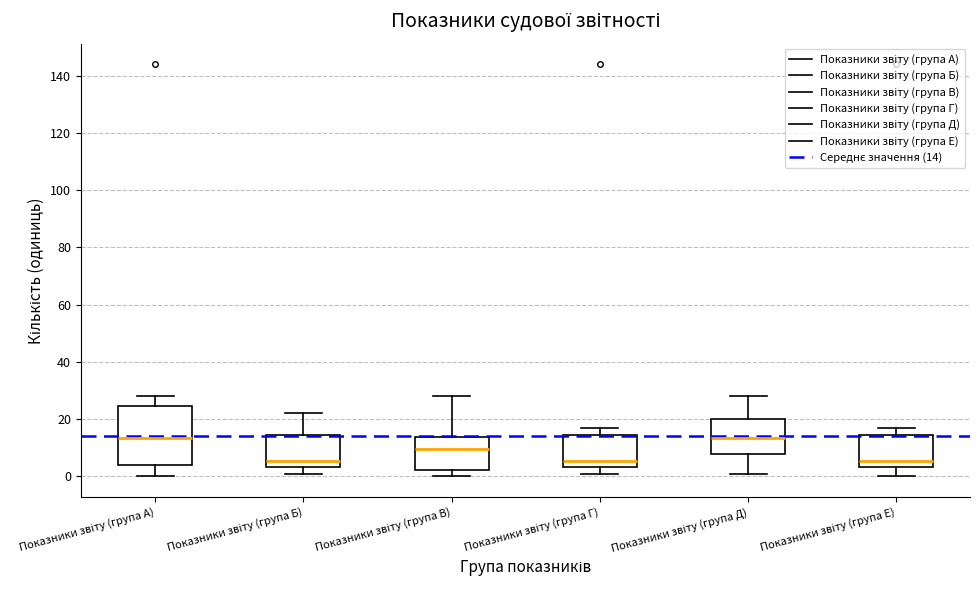

Comparing the boxes themselves (not the whiskers), which one is the tallest?

Показники звіту (група А)